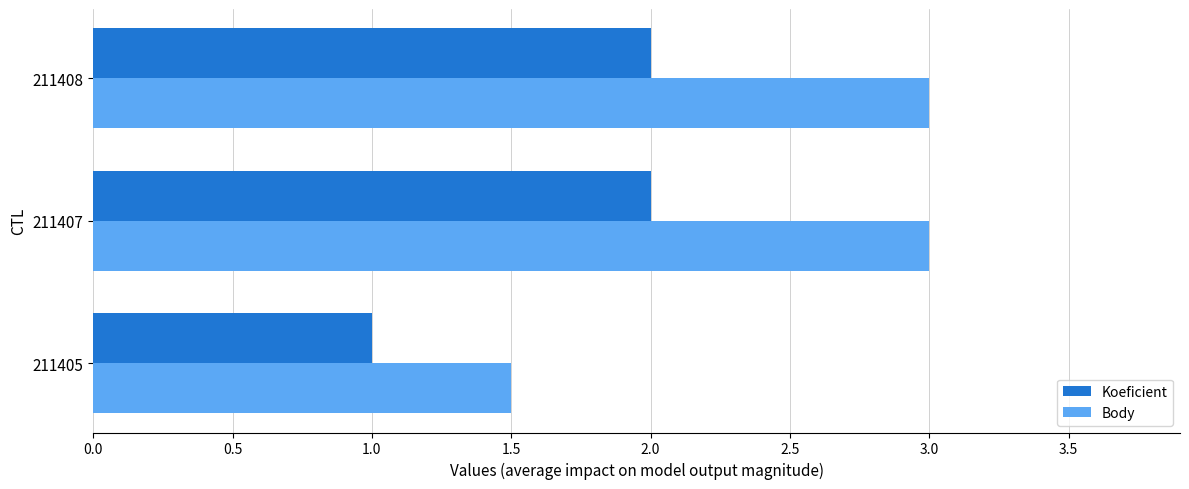

Rank the series by their average value, from lowest to highest.

Koeficient, Body